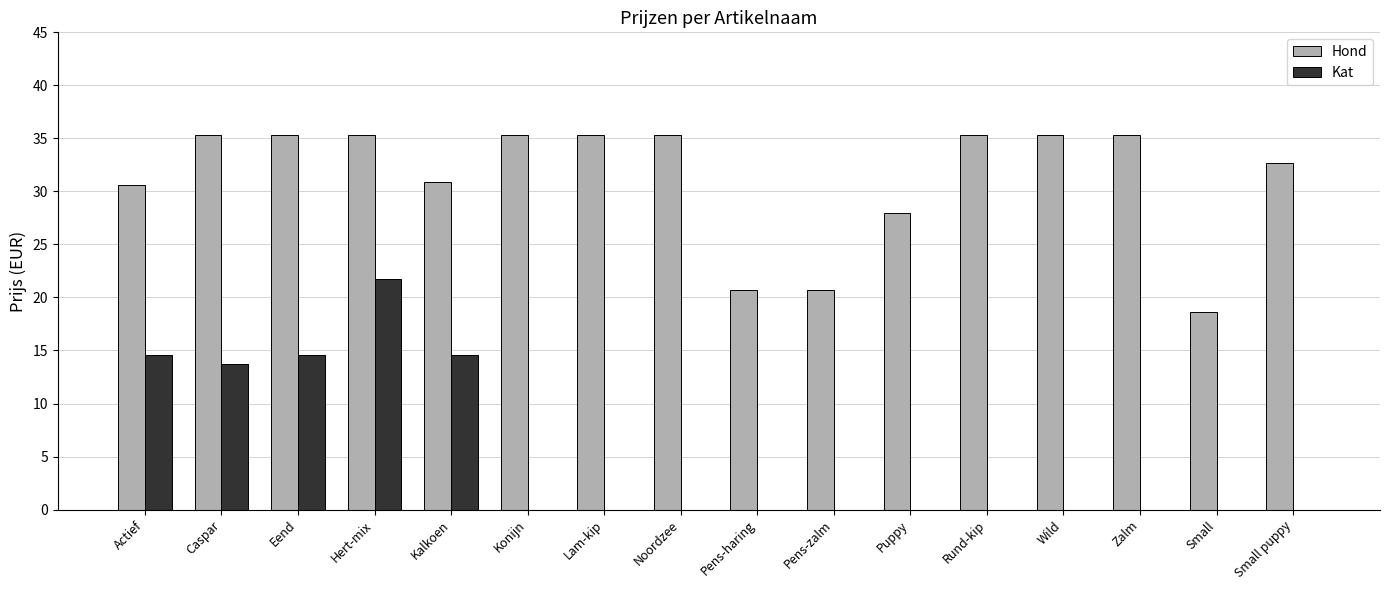

Which series has the largest total across all categories?

Hond